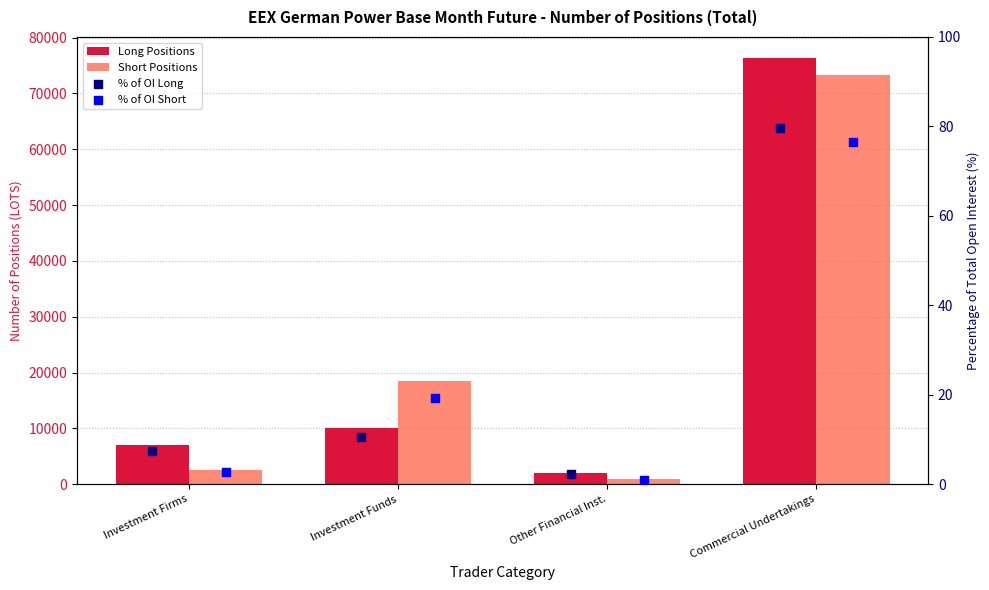

Which series reaches the maximum Y coordinate?

Long Positions